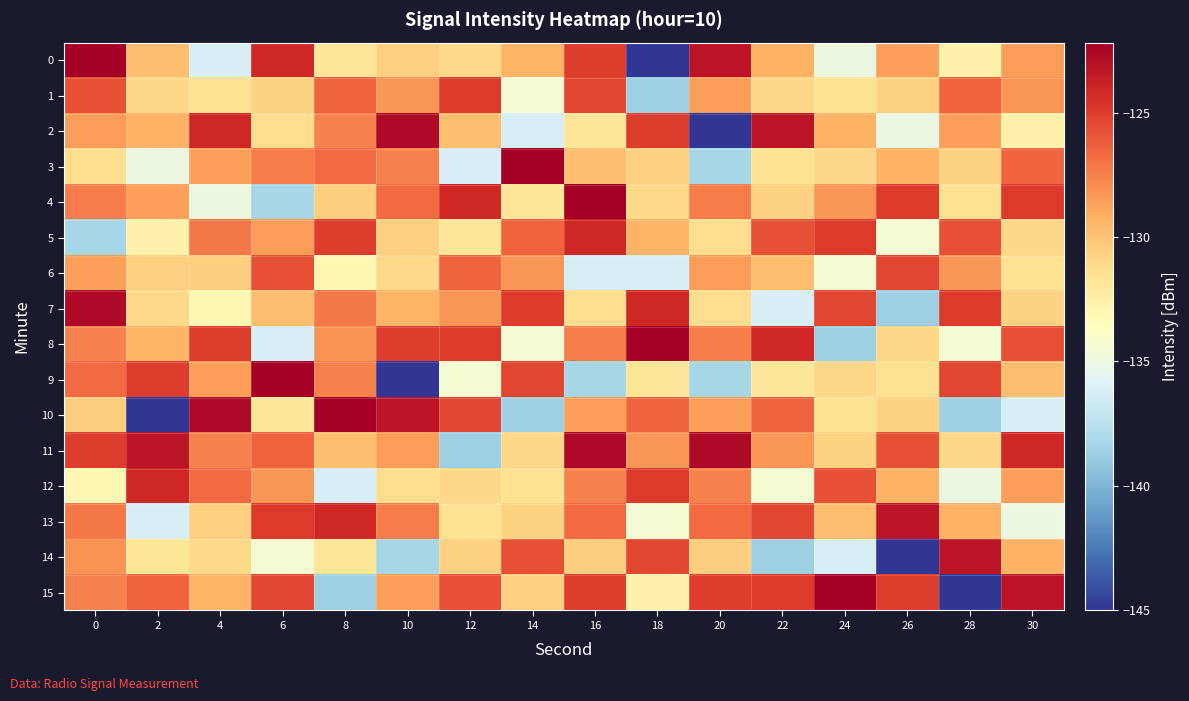

What is the spread (max minus min) of values at 0?

16.1